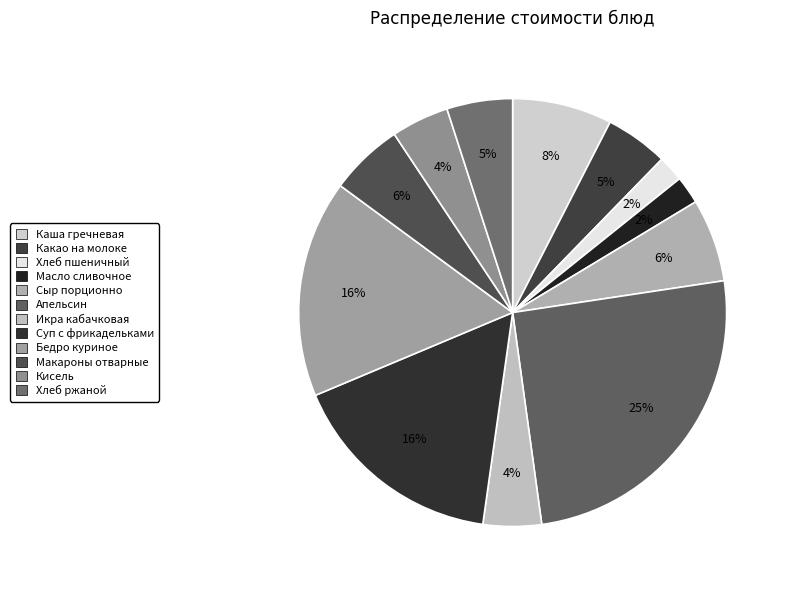

Count the number of slices in the pie.

12